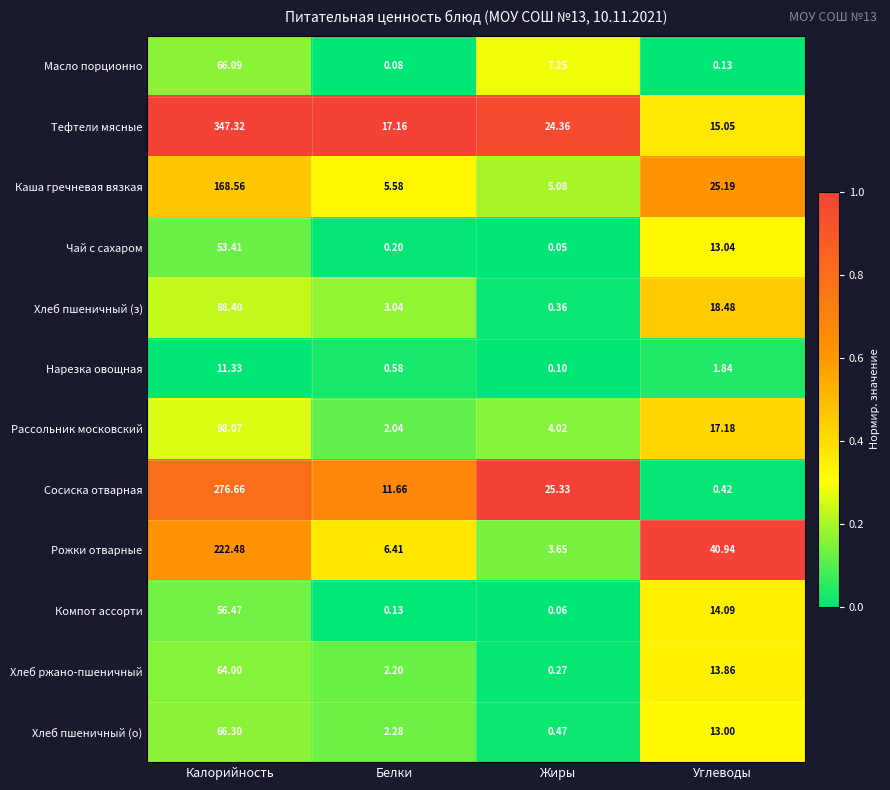

At Белки, list the series in order from smallest to largest.

Масло порционно, Компот ассорти, Чай с сахаром, Нарезка овощная, Рассольник московский, Хлеб ржано-пшеничный, Хлеб пшеничный (о), Хлеб пшеничный (з), Каша гречневая вязкая, Рожки отварные, Сосиска отварная, Тефтели мясные